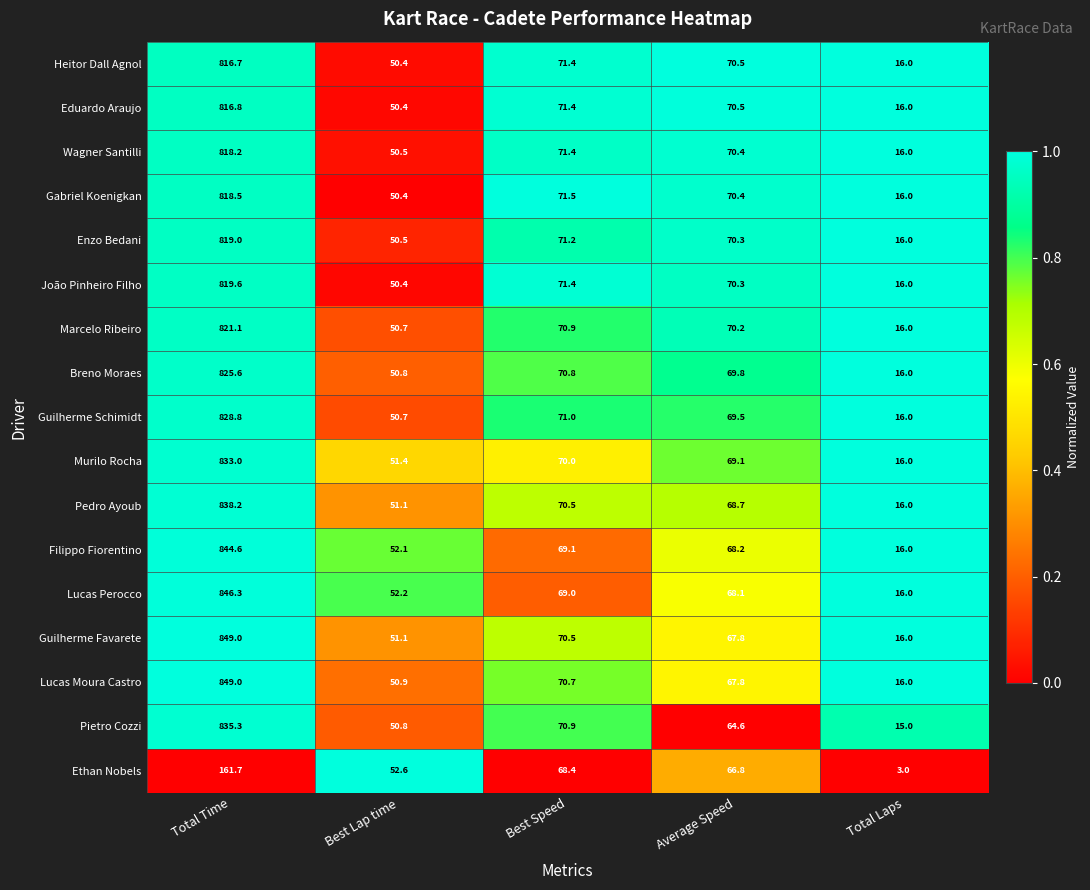

Rank the categories by Filippo Fiorentino value from lowest to highest.

Total Laps, Best Lap time, Average Speed, Best Speed, Total Time